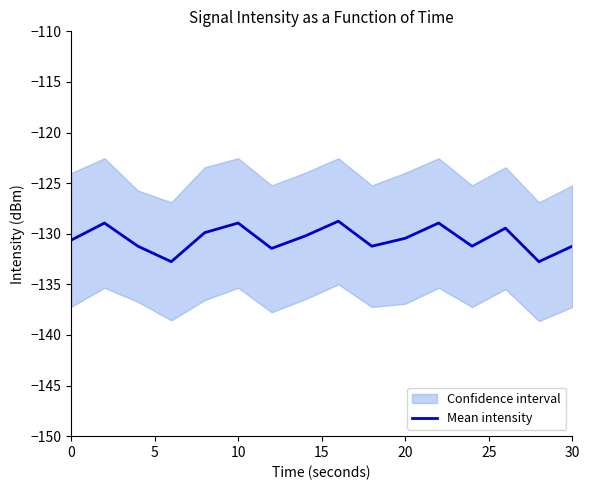

The value of Mean intensity at 0 is -130.6. True or false?

True